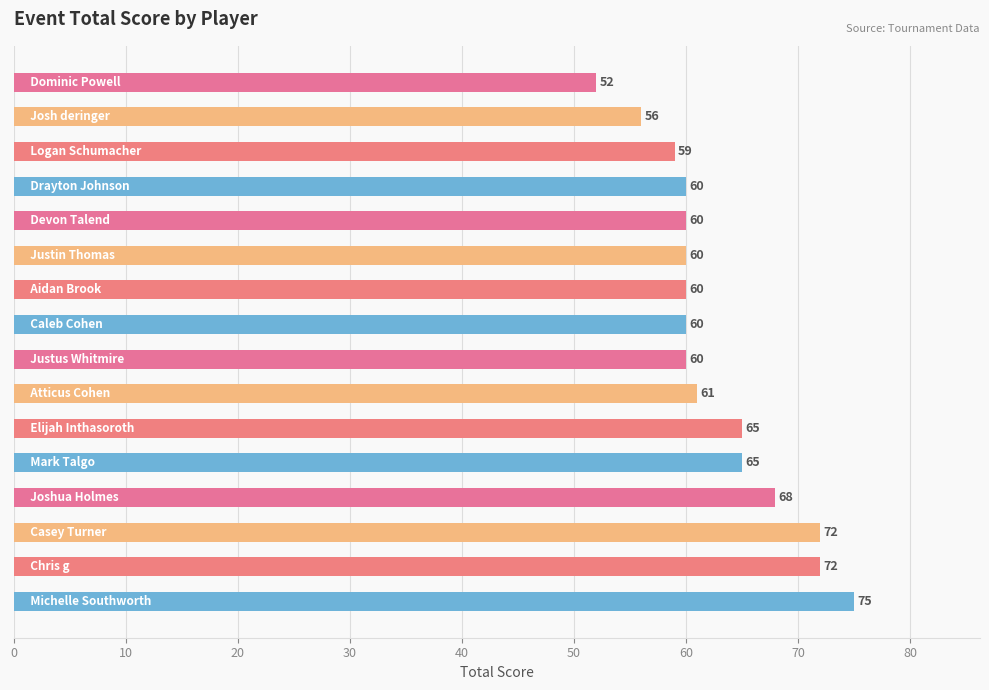

What is the sum of all values?

1005